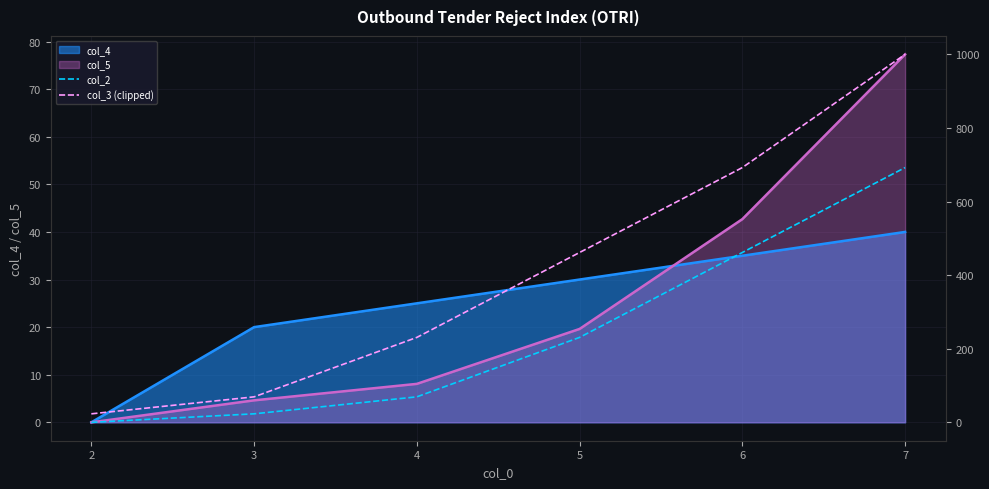

True or false: col_4 has a value of -24.4 at 2.

False